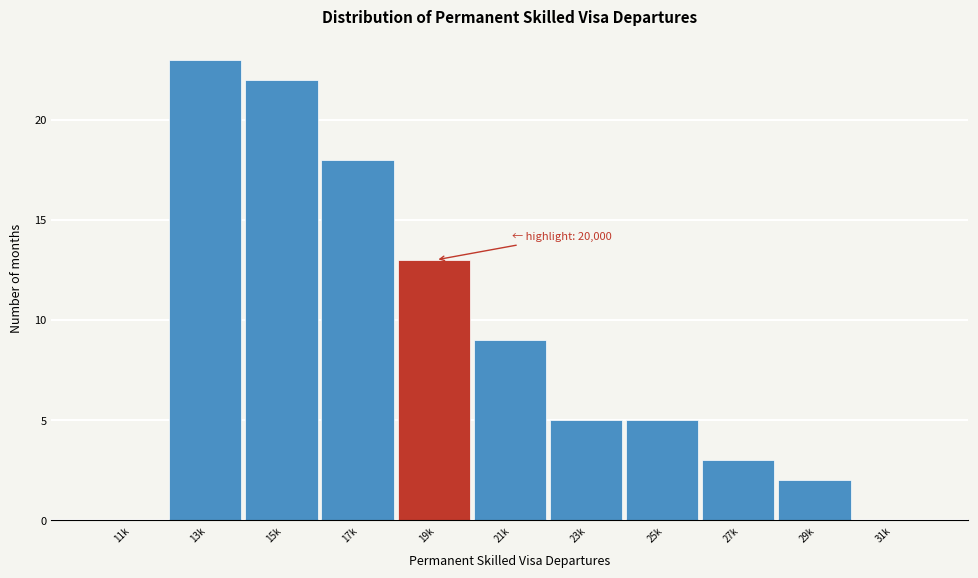

Reading right to left, transcribe all the data shown in this chart.

31k=0	29k=2	27k=3	25k=5	23k=5	21k=9	19k=13	17k=18	15k=22	13k=23	11k=0